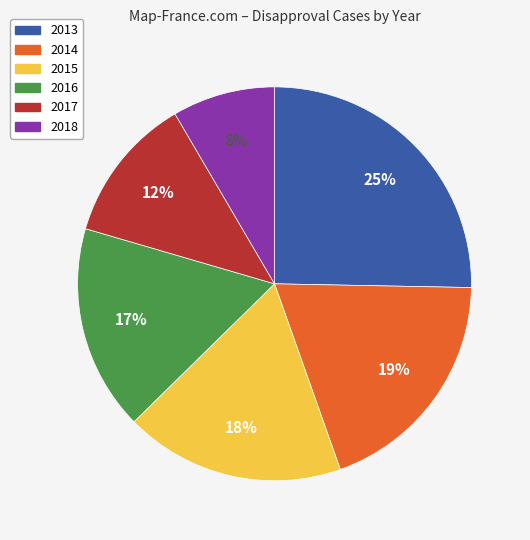

Count the number of slices in the pie.

6